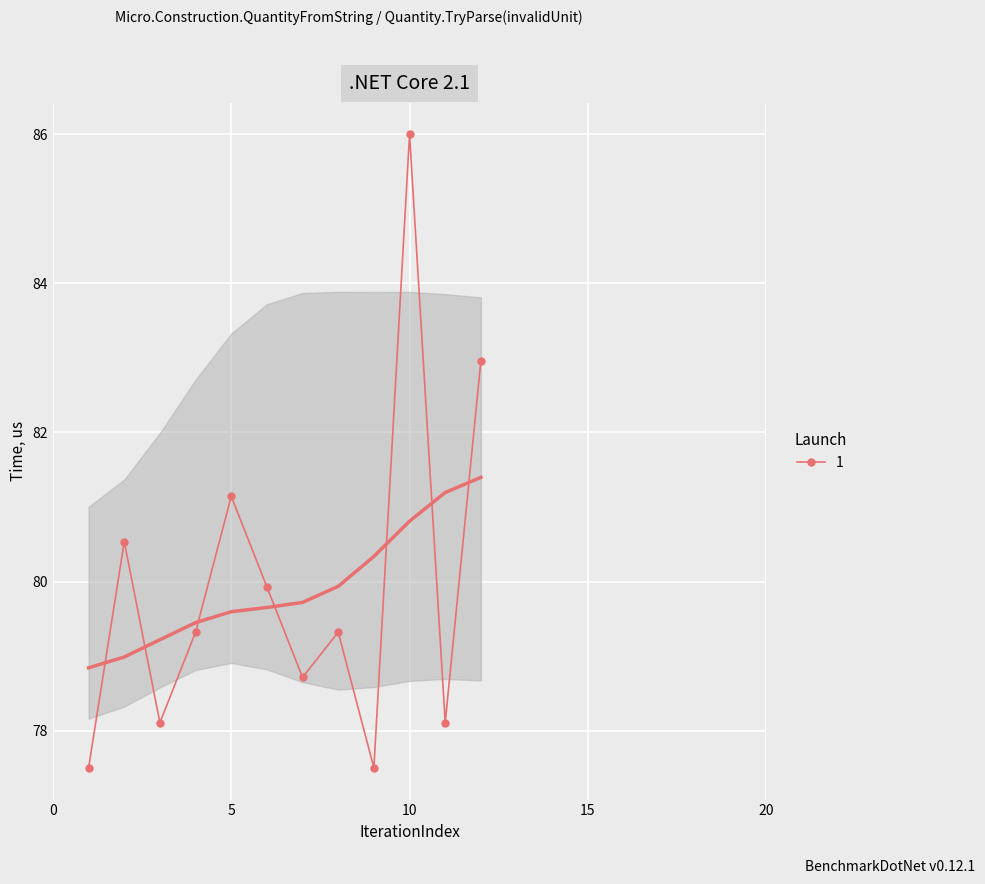

The chart shows a value of 42.2 at 10. True or false?

False